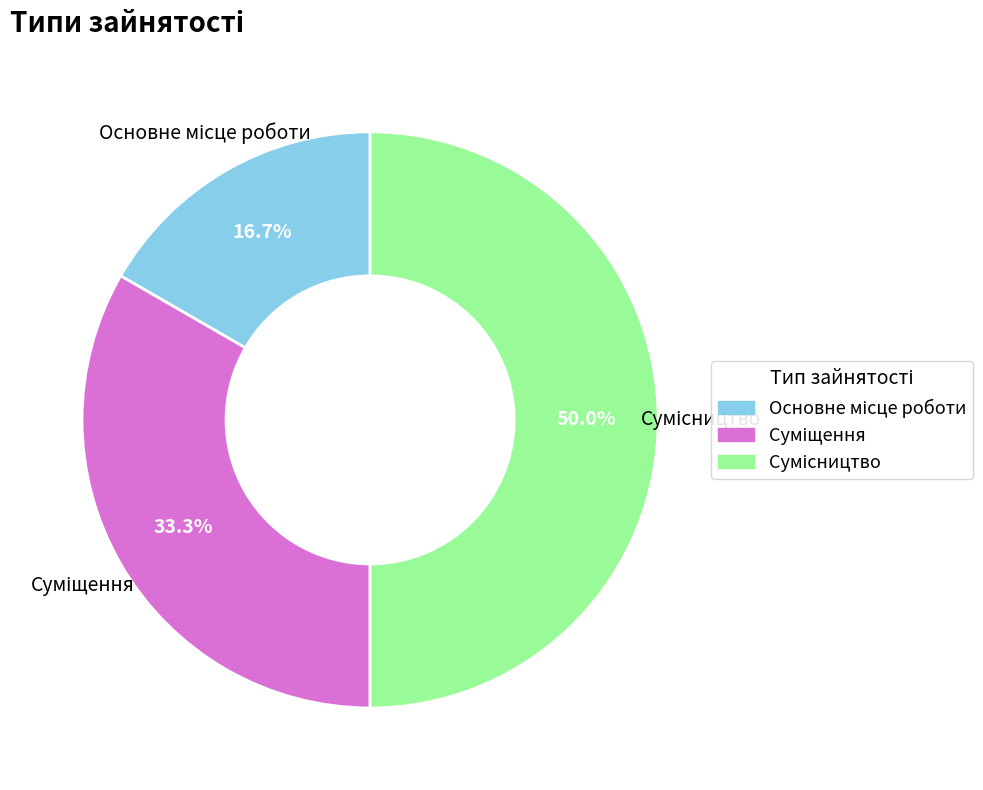

How many slices are in this pie chart?

3